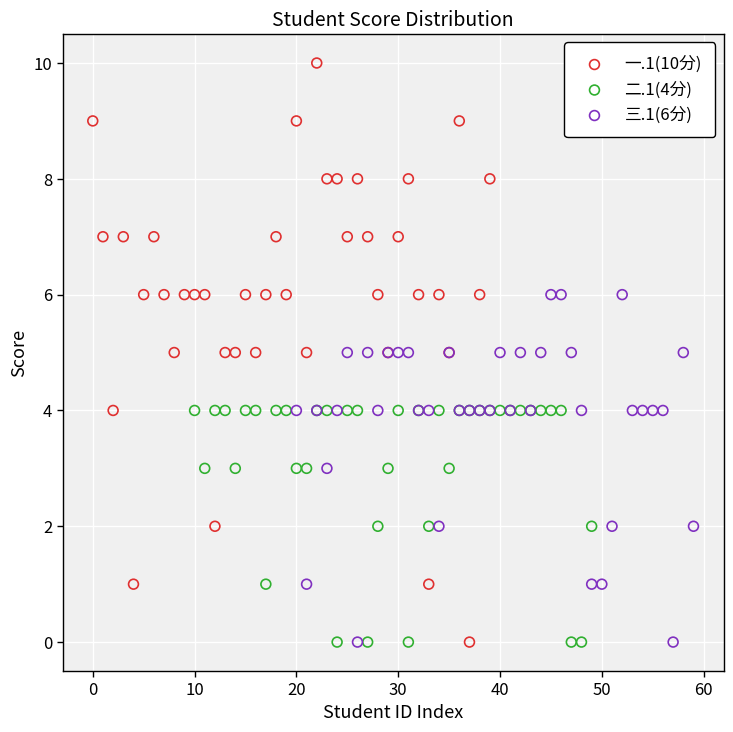

Which series contains the highest Y value?

一.1(10分)